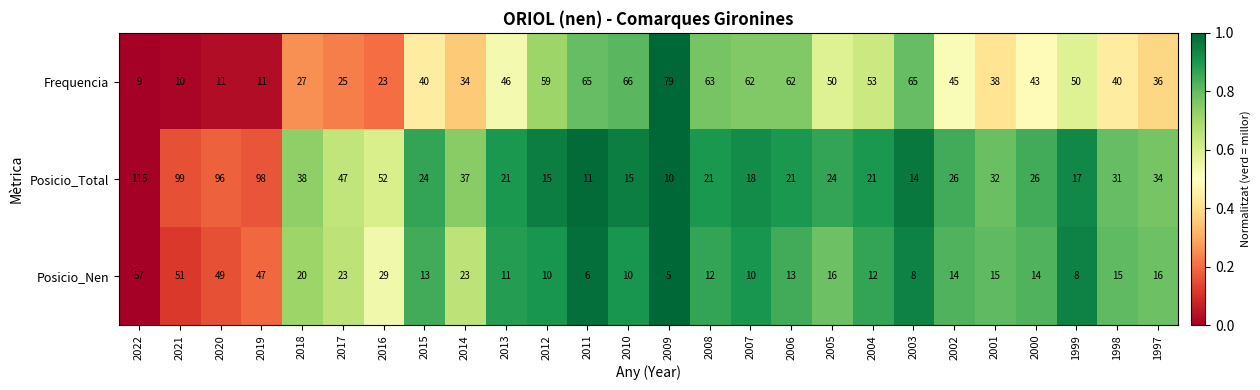

Where does the Posicio_Nen series first go above 14?

2022